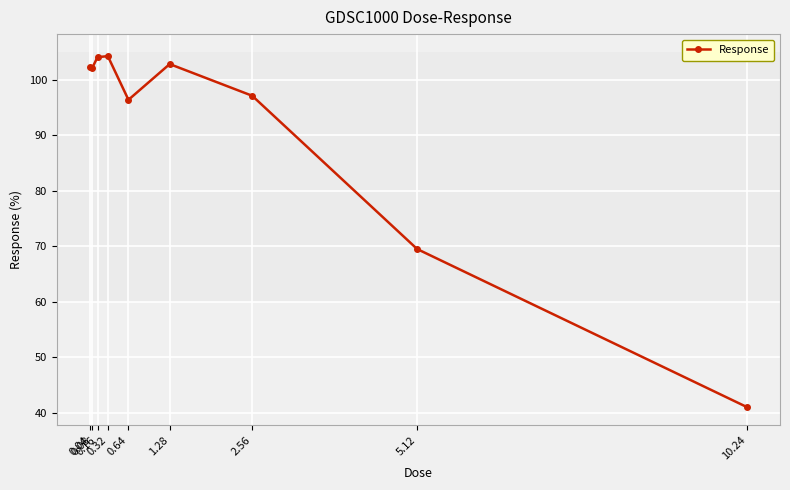

Where is the data nearest to the value 72?

5.12